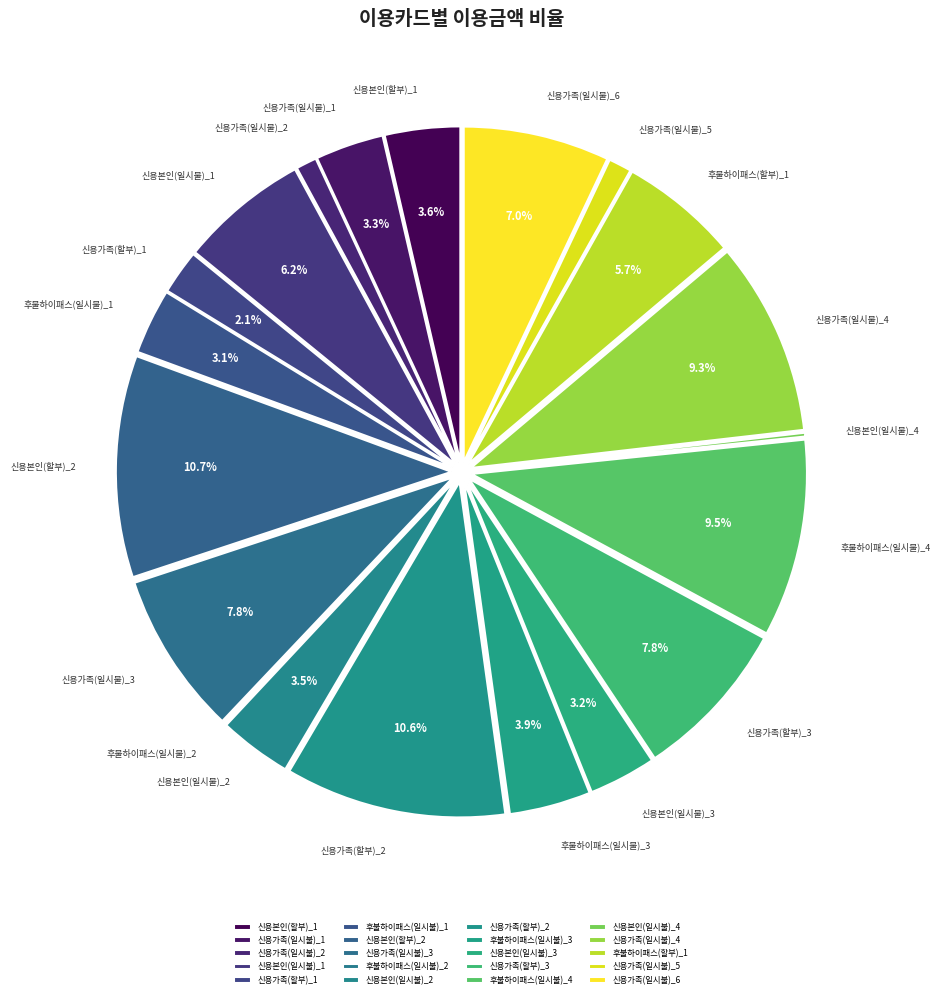

Is there any slice that represents more than half of the pie?

No